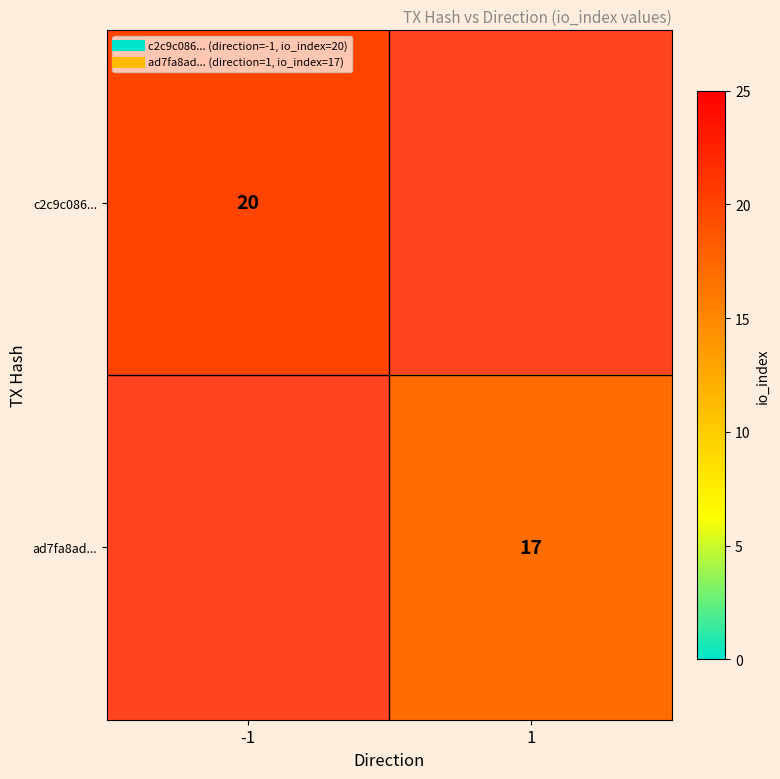

List the series in order of their overall mean, highest first.

c2c9c086..., ad7fa8ad...